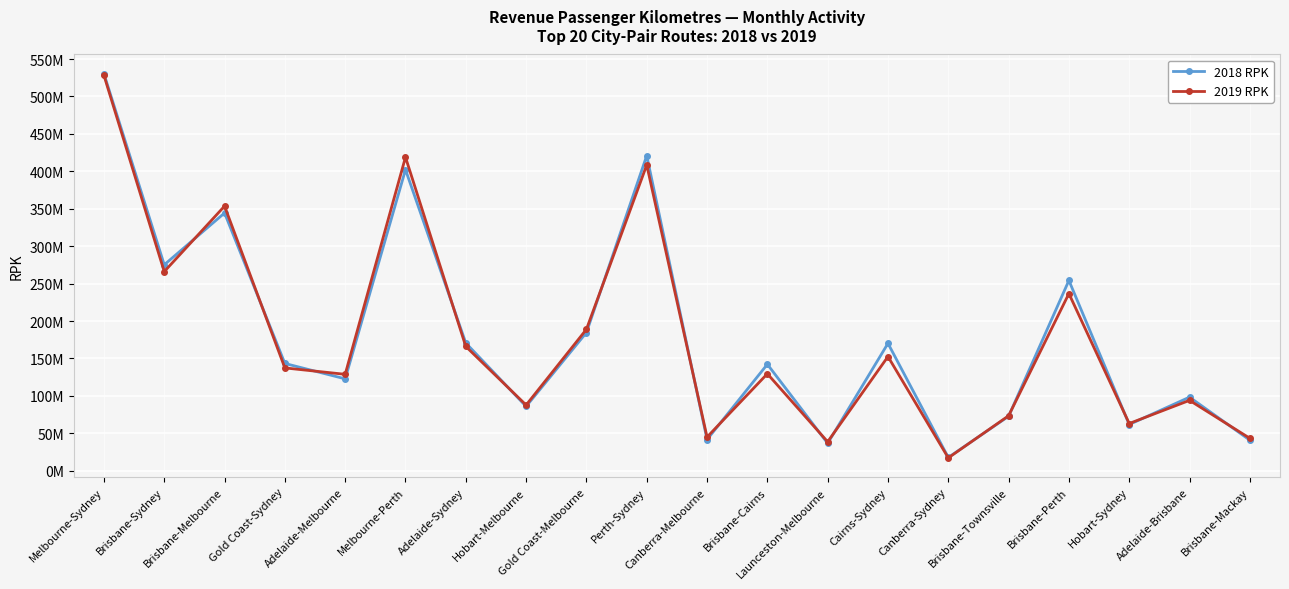

What is the difference between the 2018 RPK values at Melbourne-Sydney and Gold Coast-Melbourne?

345761374